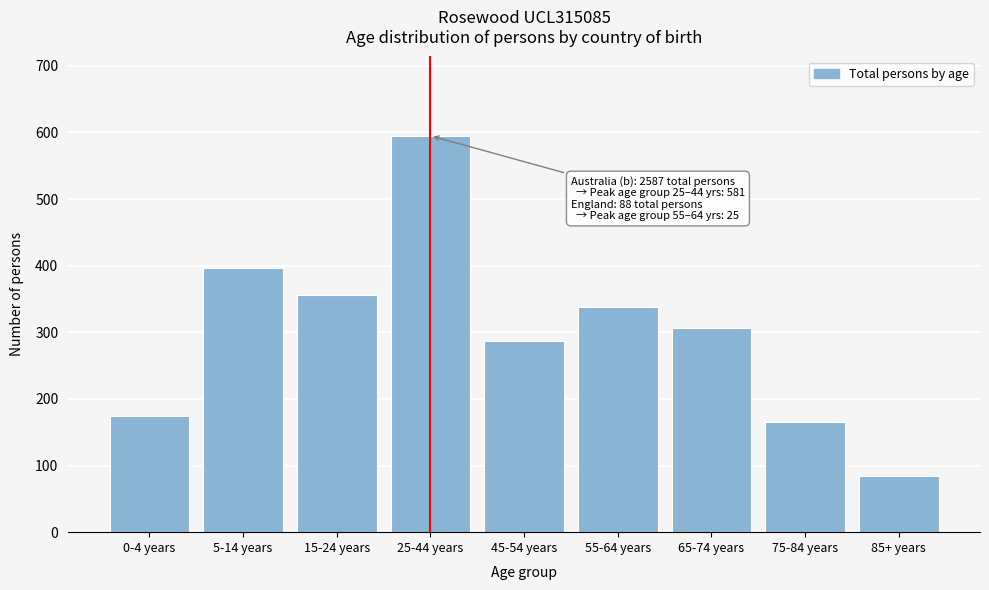

Reading left to right, extract all data points from this chart.

0-4 years=175	5-14 years=396	15-24 years=356	25-44 years=595	45-54 years=287	55-64 years=338	65-74 years=306	75-84 years=165	85+ years=84